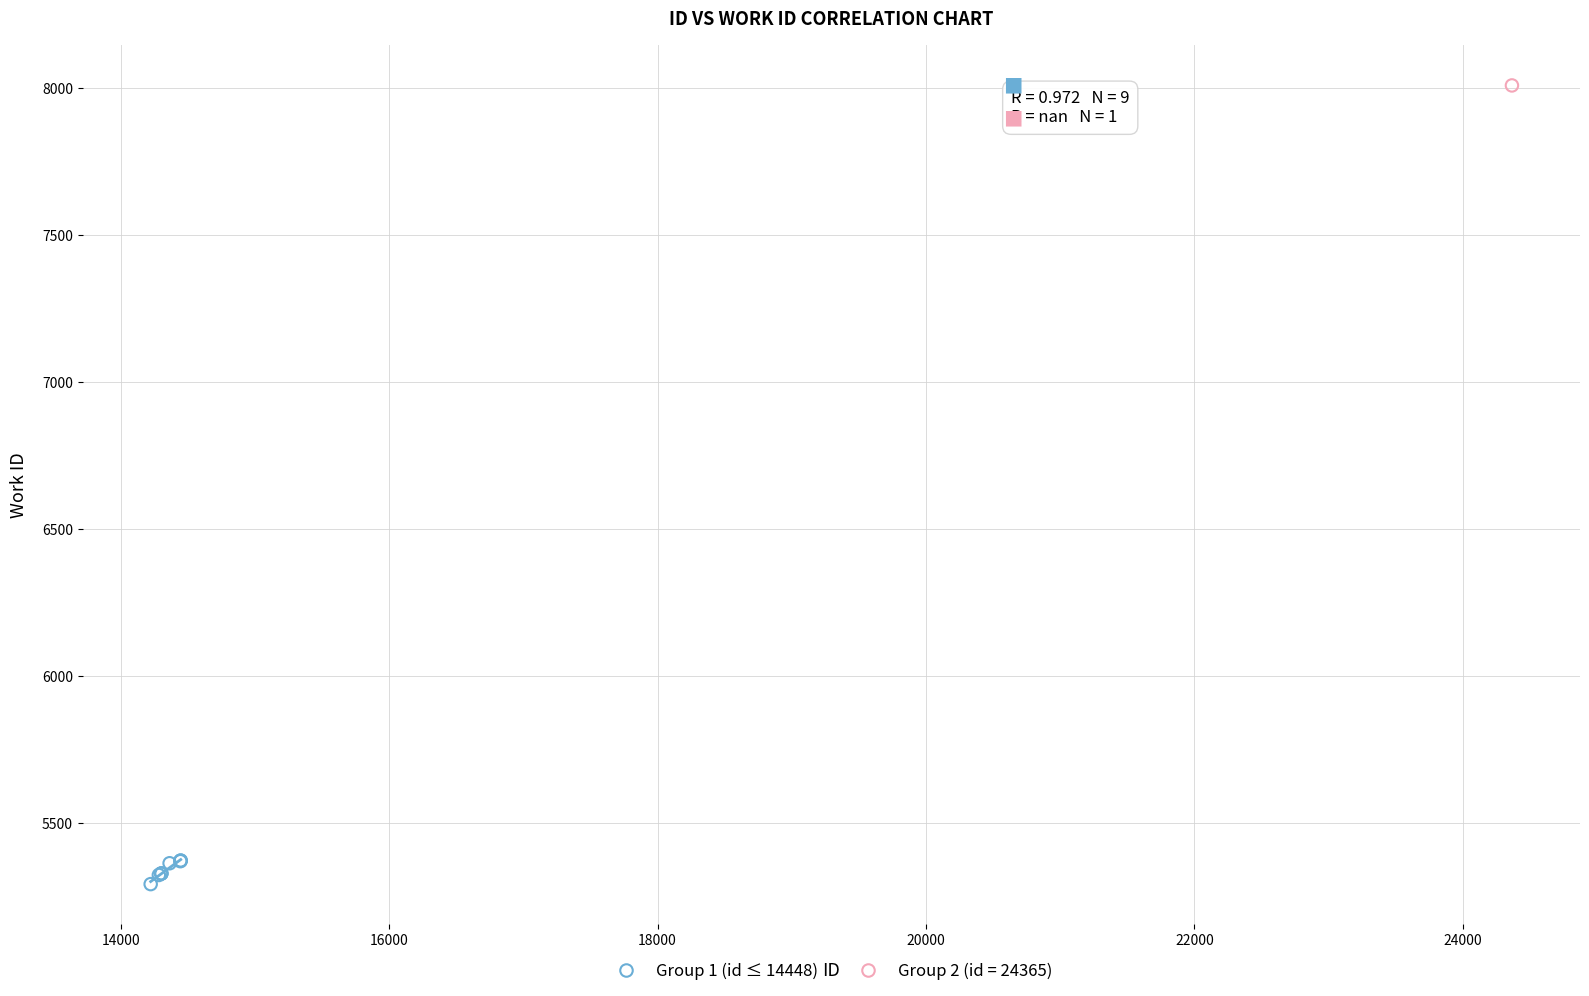

What are all the series names shown in the legend?

Group 1 (id ≤ 14448), Group 2 (id = 24365)